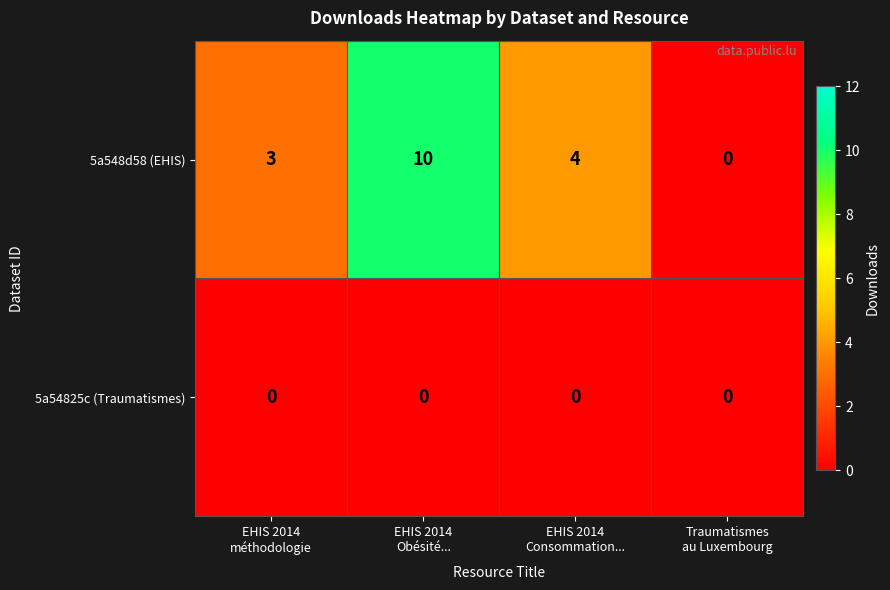

Which series has the largest total across all categories?

5a548d58 (EHIS)